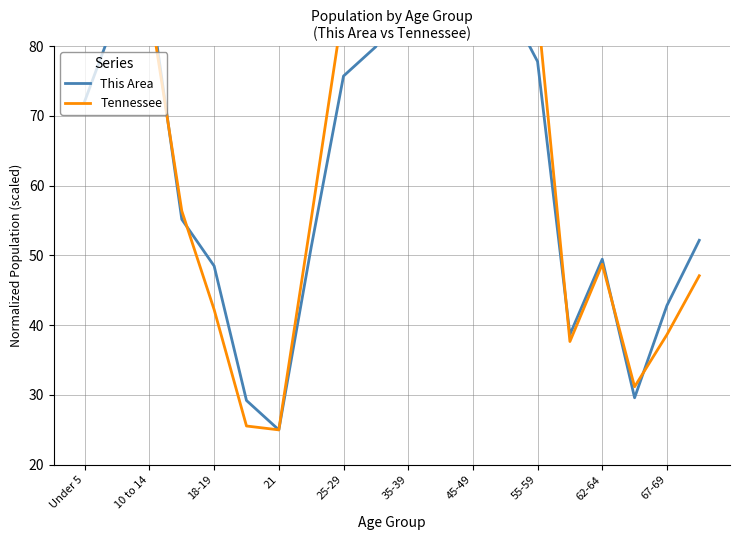

Which has a higher value, 25-29 or 45-49?

45-49